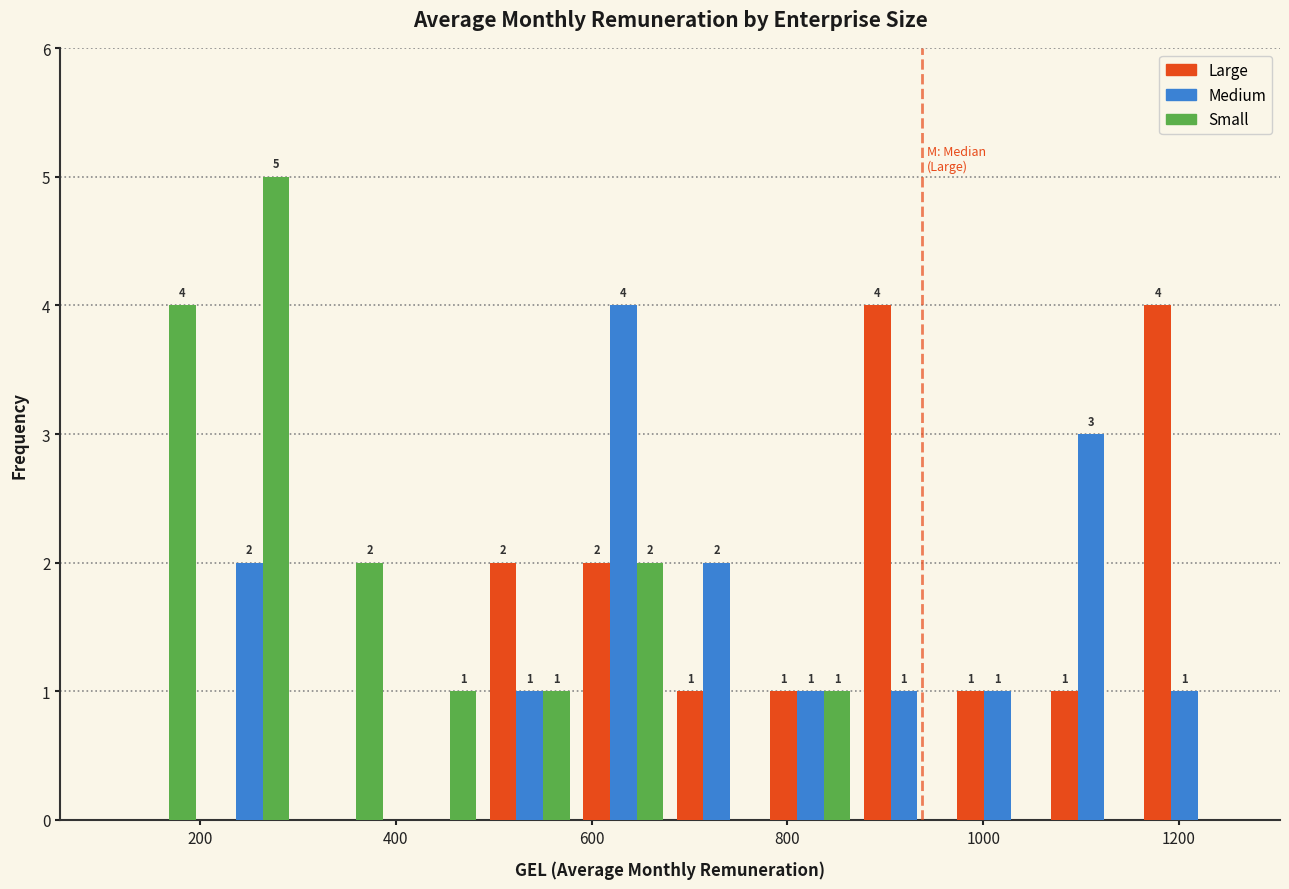

In the Small series, which range on the x-axis has the tallest bar?

200 to 300